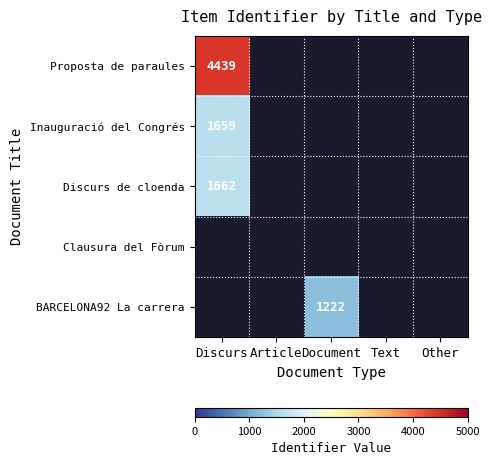

Is it true that Discurs de cloenda equals 2689 at Discurs?

False